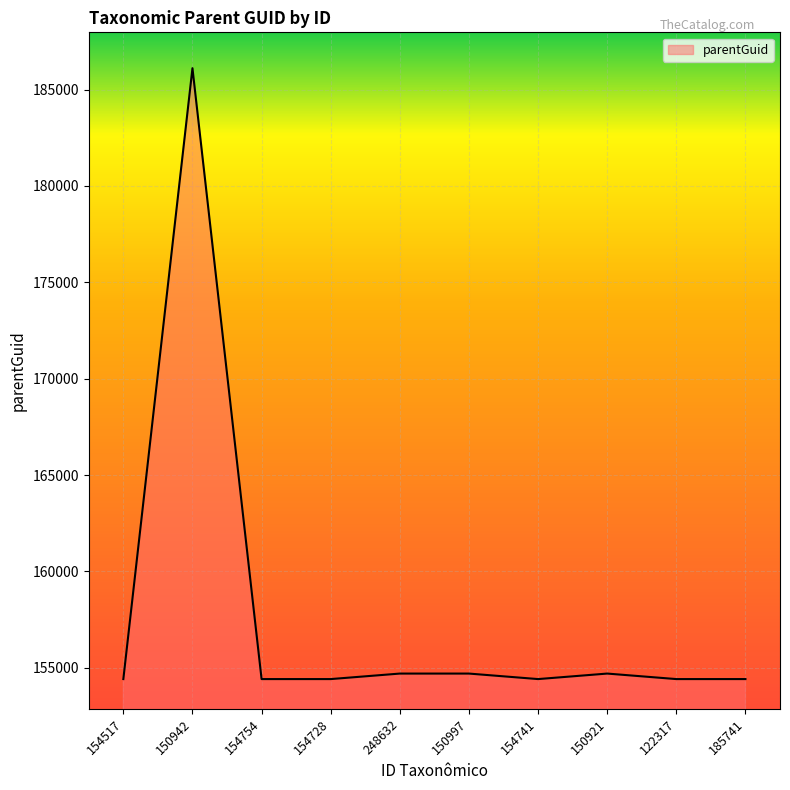

What is the greatest value displayed?

186112